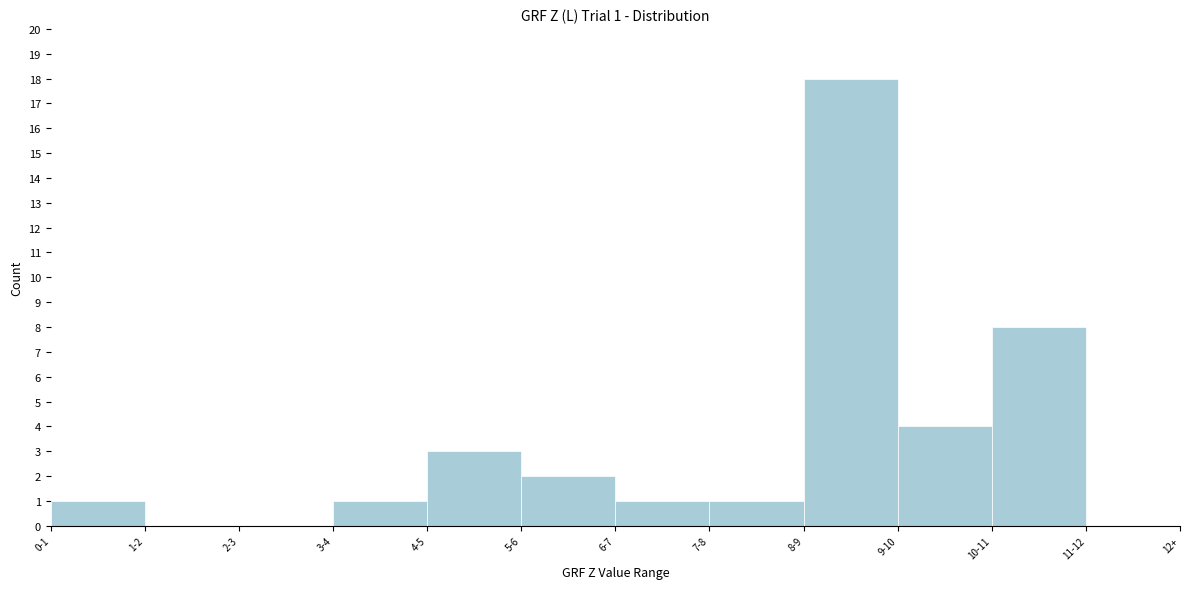

Reading left to right, extract all data points from this chart.

0-1=1	1-2=0	2-3=0	3-4=1	4-5=3	5-6=2	6-7=1	7-8=1	8-9=18	9-10=4	10-11=8	11-12=0